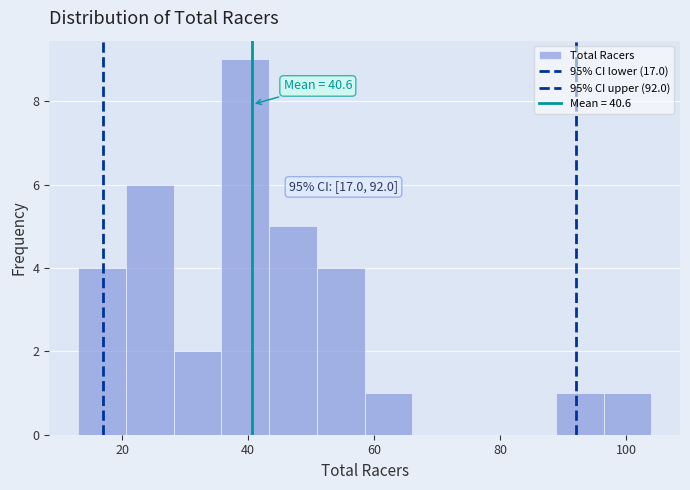

Around what value on the x-axis is the tallest bar? Give the approximate position of its centre, as read against the axis.

40